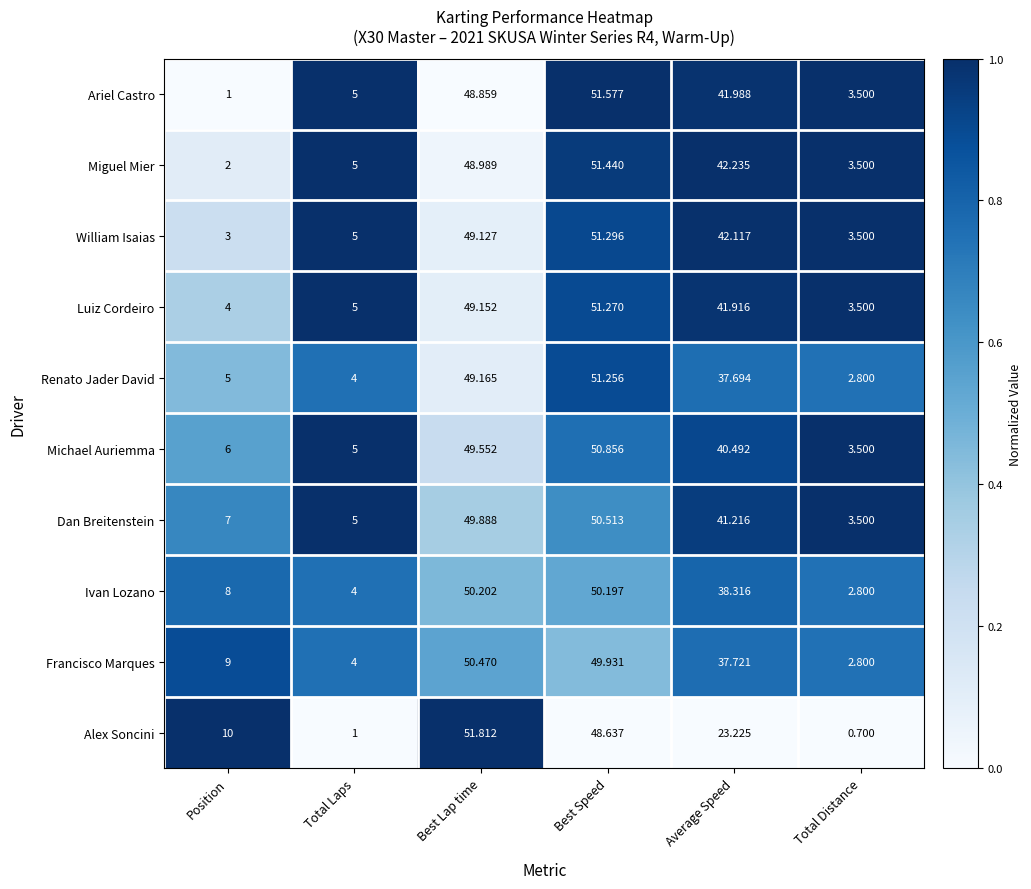

Which series has the largest total across all categories?

Dan Breitenstein